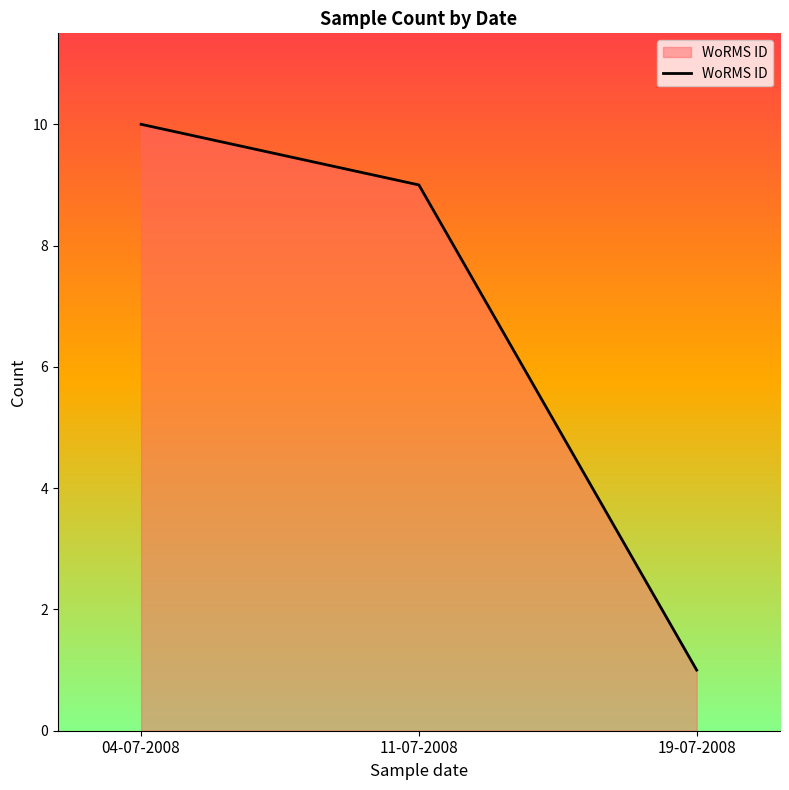

What is the maximum value shown in the chart?

10